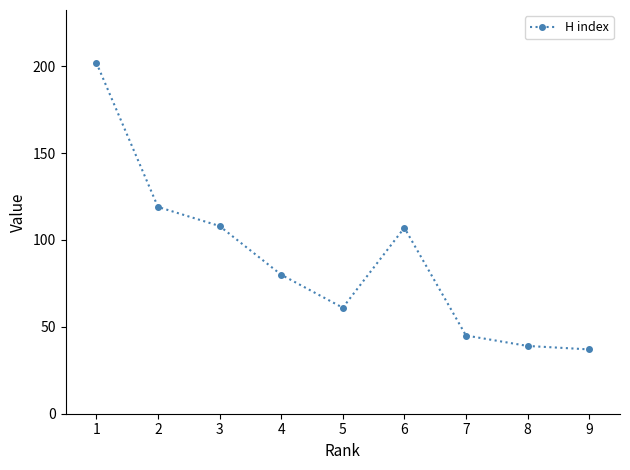

How many data points are less than 80?

4